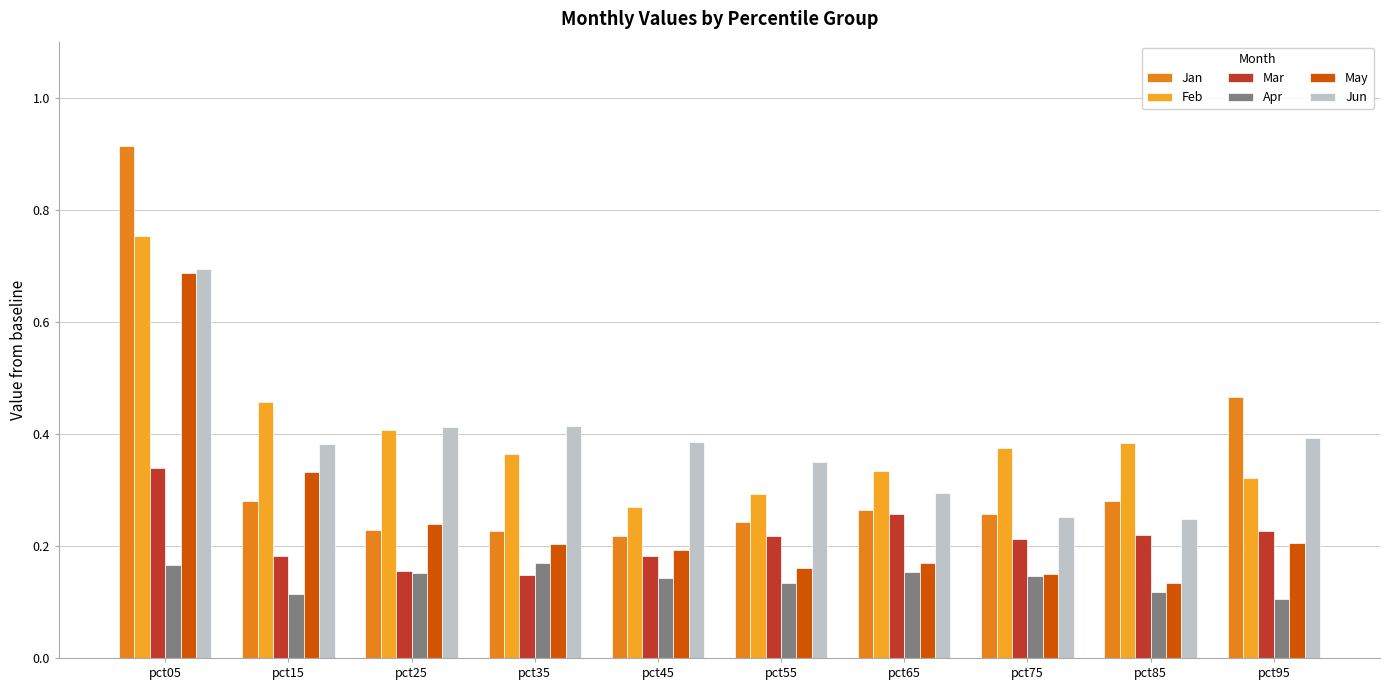

Rank the series at pct85 from lowest to highest value.

Apr, May, Mar, Jun, Jan, Feb